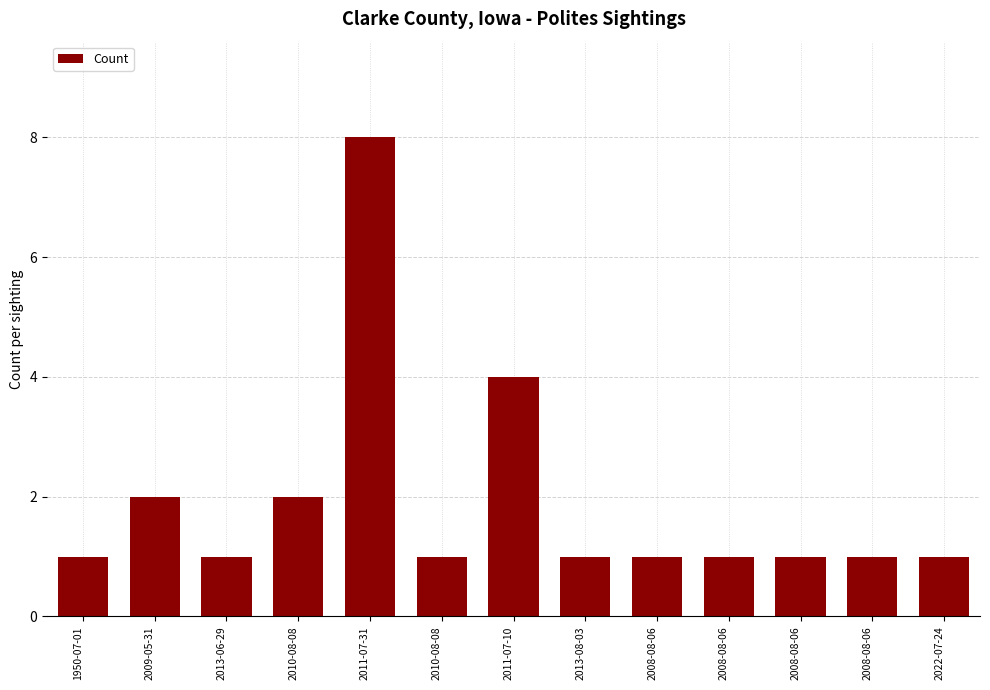

What is the ratio of the value at 1950-07-01 to the value at 2011-07-31?

0.1